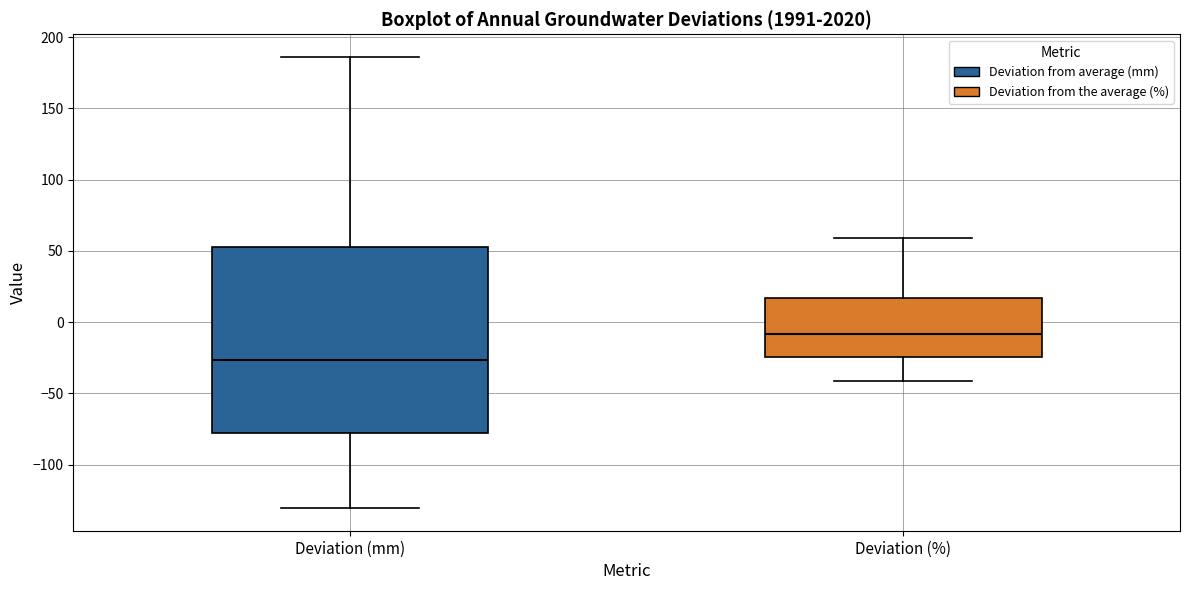

Where is the lower edge of the box for Deviation (%) on the y-axis? The values are not printed on the chart, so give them approximately, as read against the axis.

-25